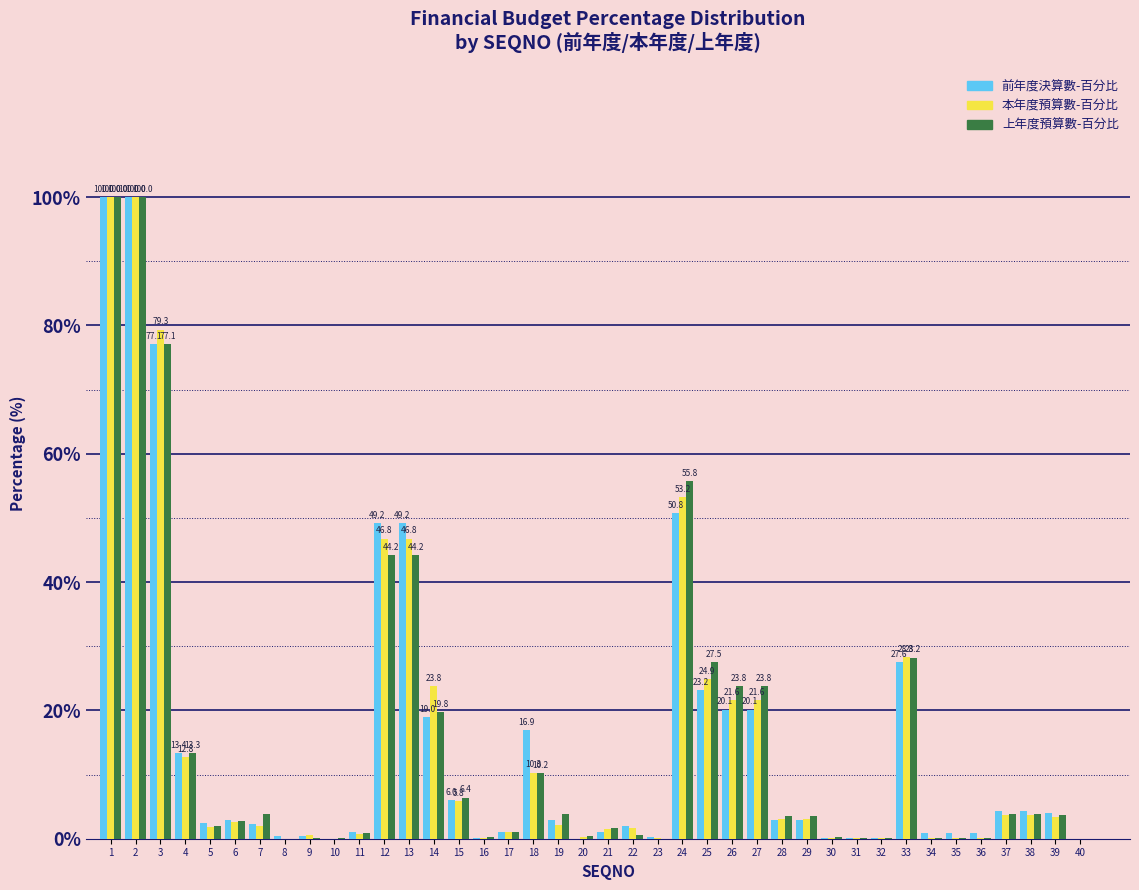

What is the greatest value displayed?

100.0